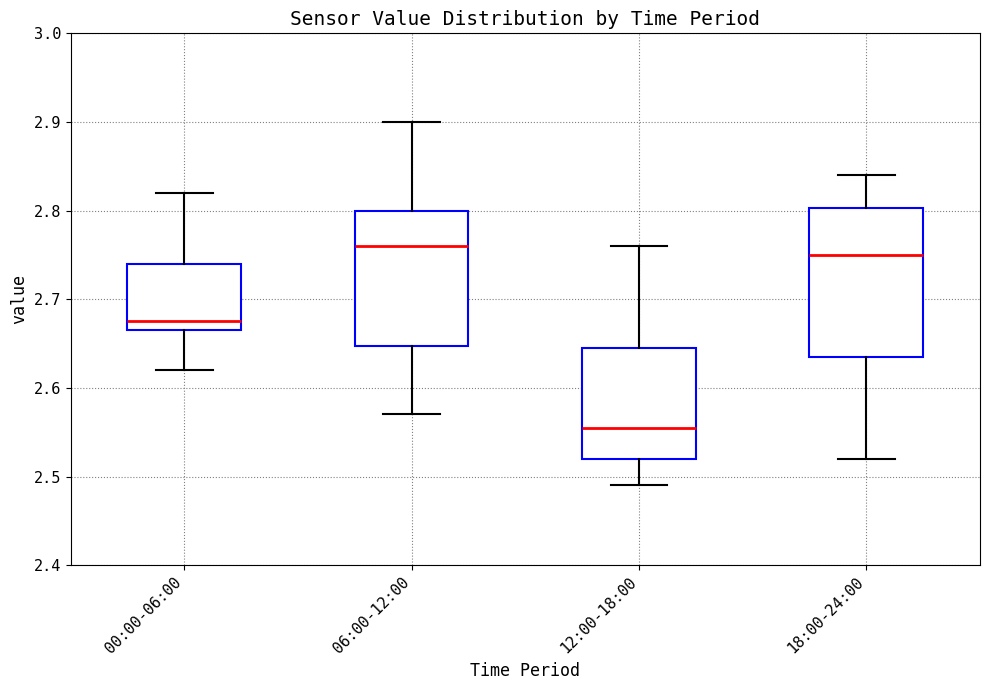

Which box is the tallest, from its lower edge to its upper edge?

18:00-24:00